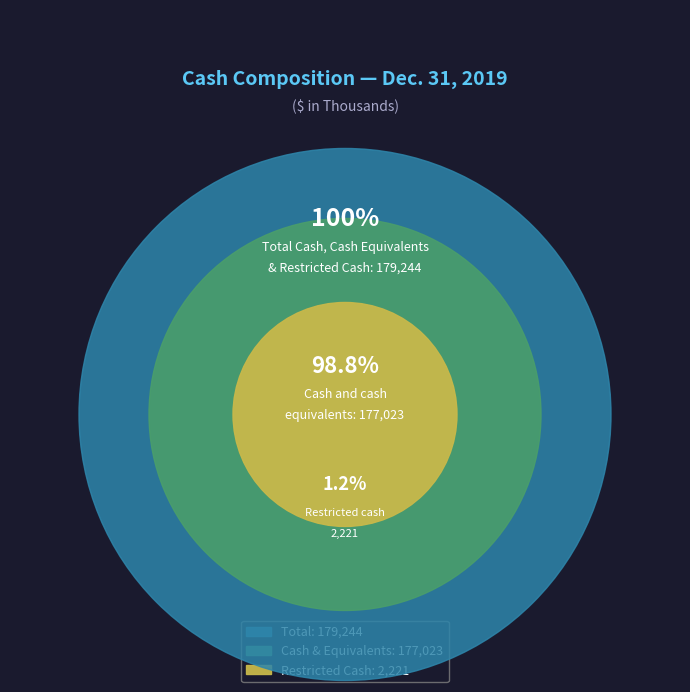

To the nearest percent, what is the difference between the Cash and cash equivalents and Restricted cash slice percentages?

98%